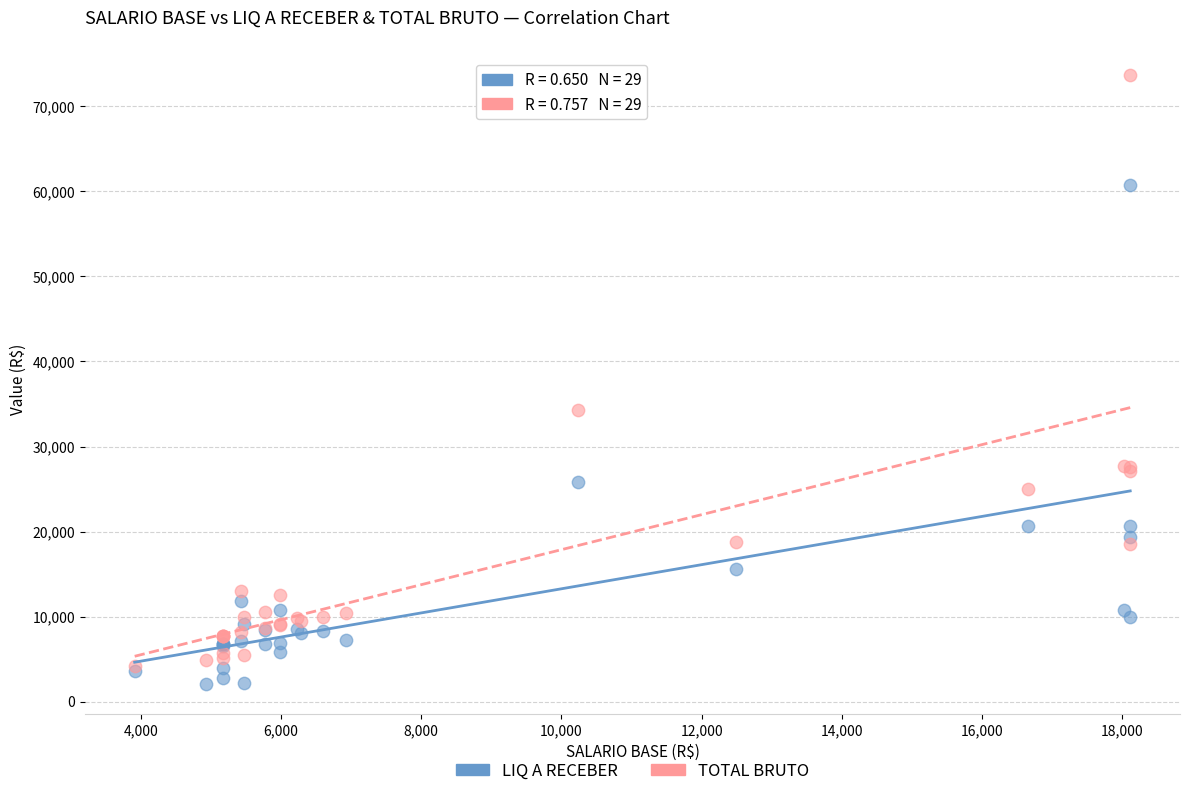

Across all series, what Y value is closest to 37917?

34309.9